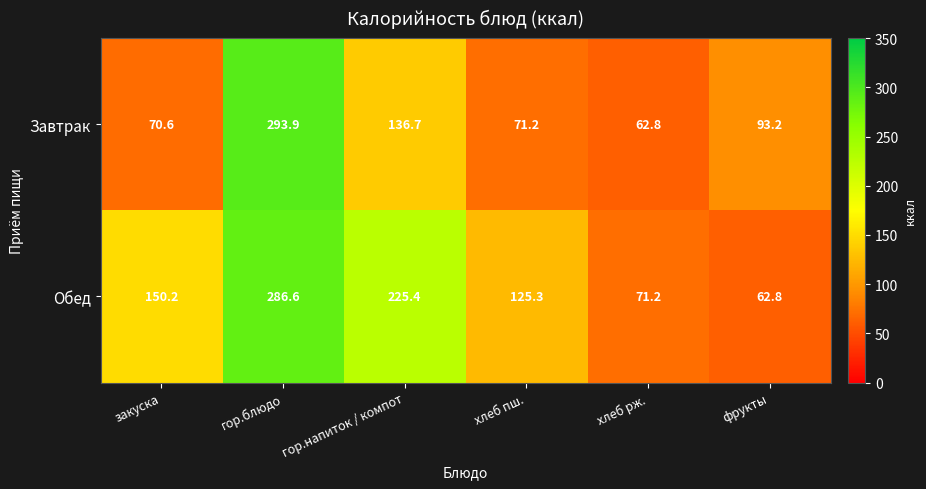

Reading left to right, what are all the values shown in this chart?

Завтрак: закуска=70.6	гор.блюдо=293.9	гор.напиток / компот=136.7	хлеб пш.=71.2	хлеб рж.=62.8	фрукты=93.2
Обед: закуска=150.2	гор.блюдо=286.6	гор.напиток / компот=225.4	хлеб пш.=125.3	хлеб рж.=71.2	фрукты=62.8